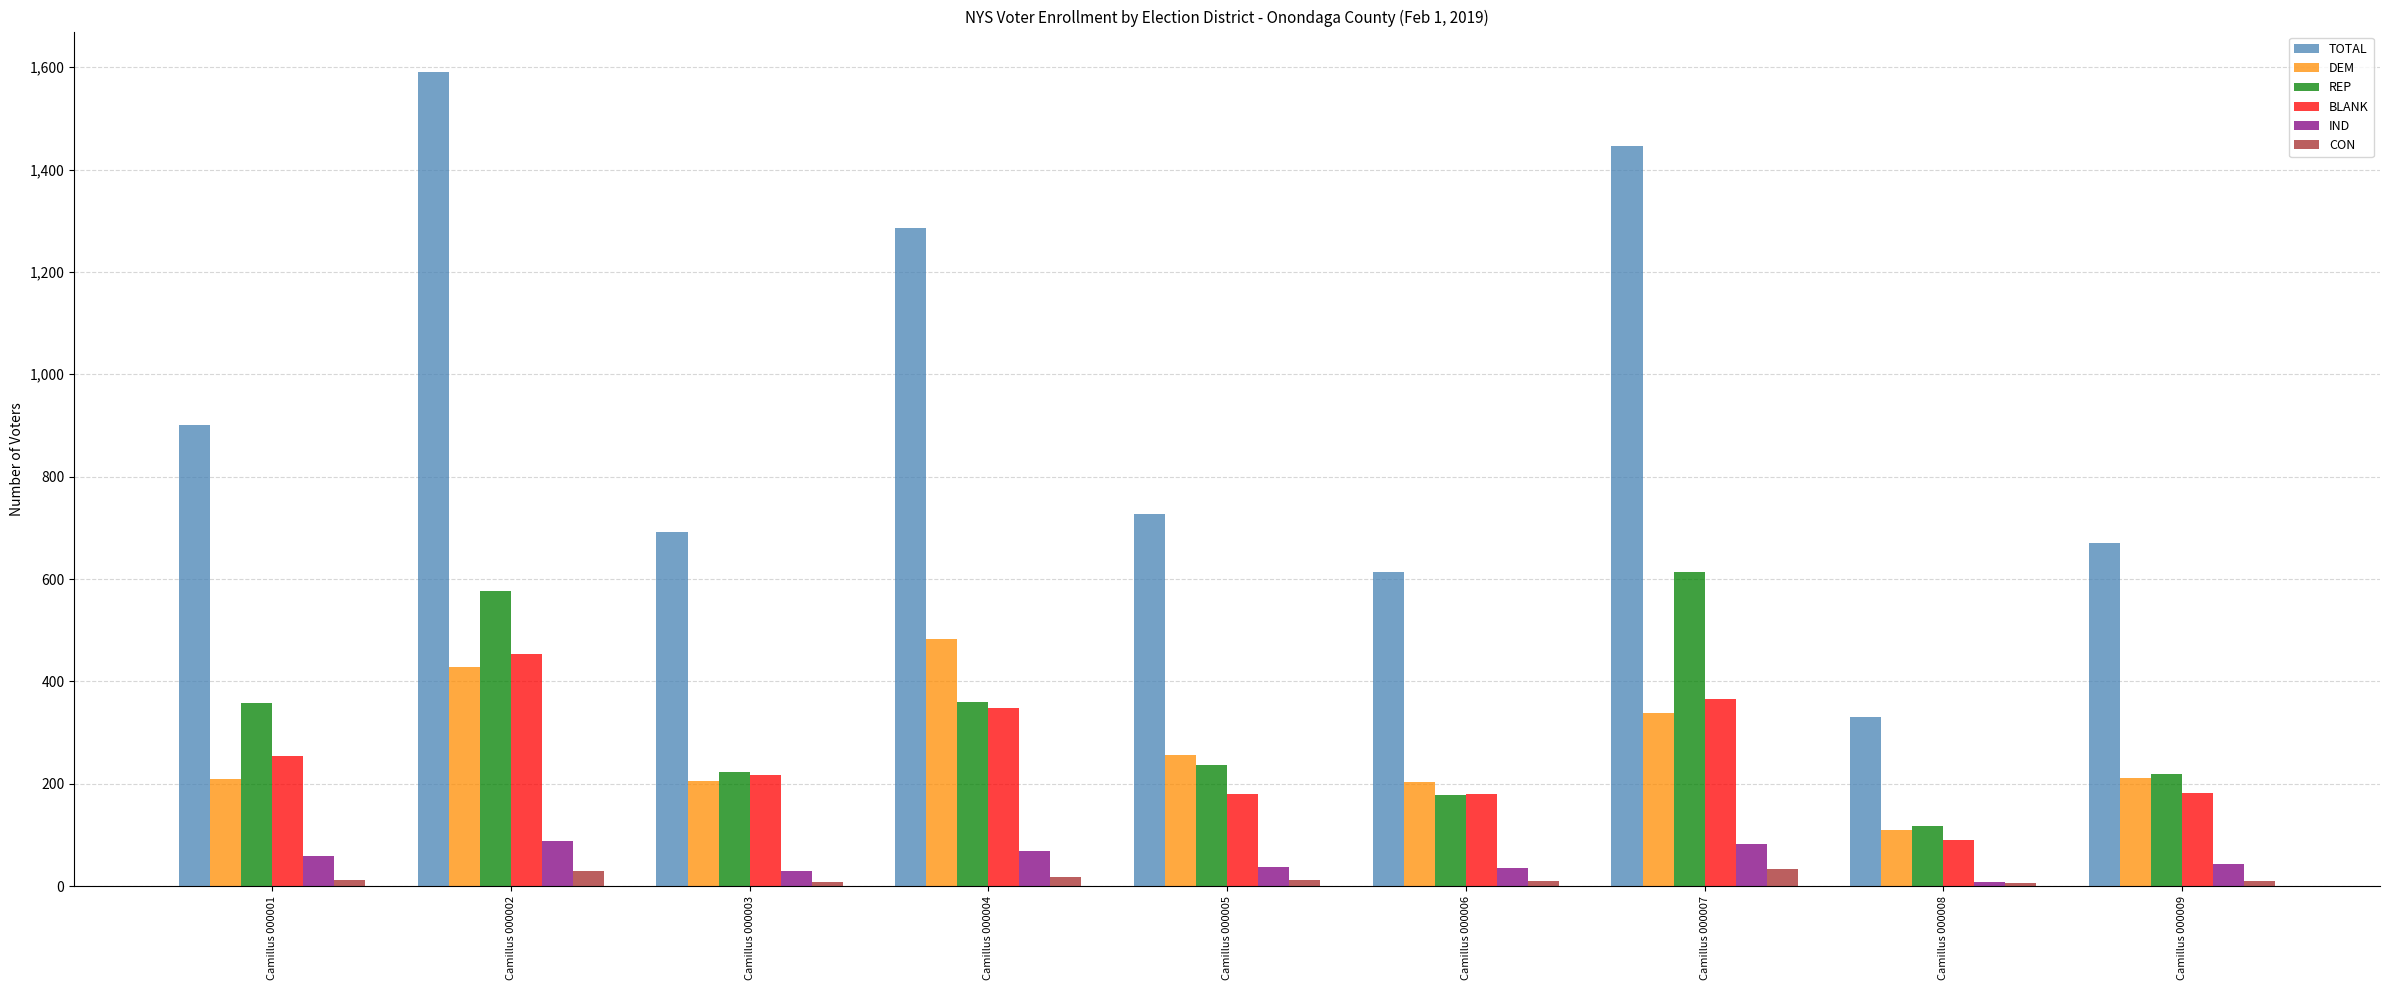

Is the value of TOTAL at Camillus 000009 greater than the value of DEM at Camillus 000007?

Yes